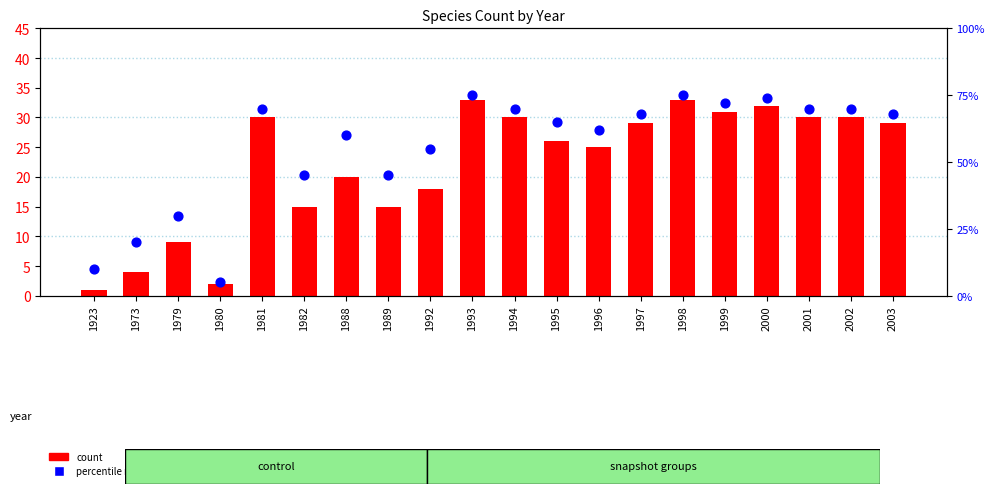

At which category is the sum across all series the highest?

1993